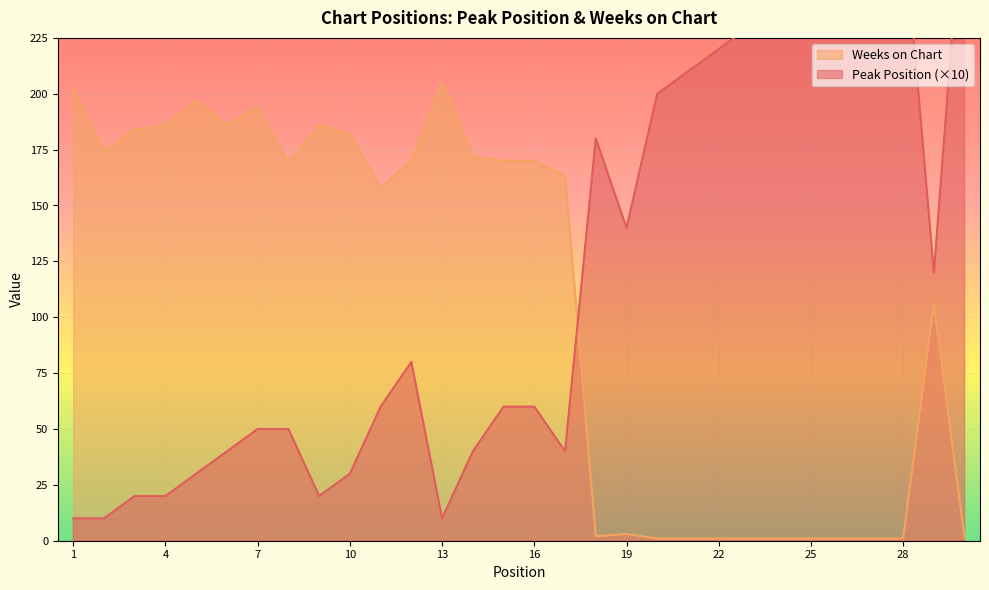

Which series ends up on top after the final intersection of Peak Position and Weeks on Chart?

Peak Position